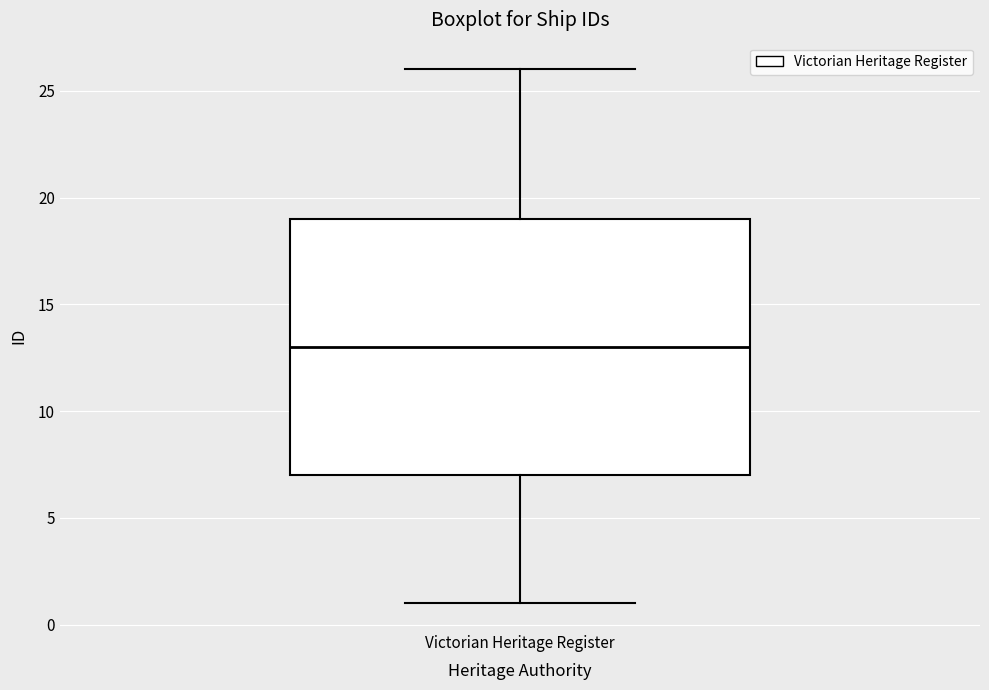

Where does the median line of the box for Victorian Heritage Register sit on the y-axis? The values are not printed on the chart, so give them approximately, as read against the axis.

13